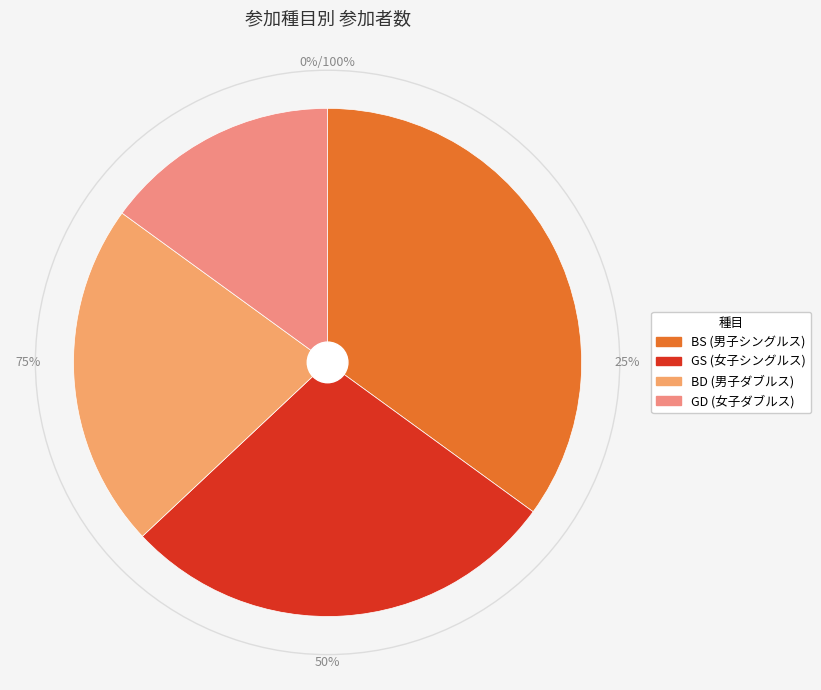

How many slices are in this pie chart?

4